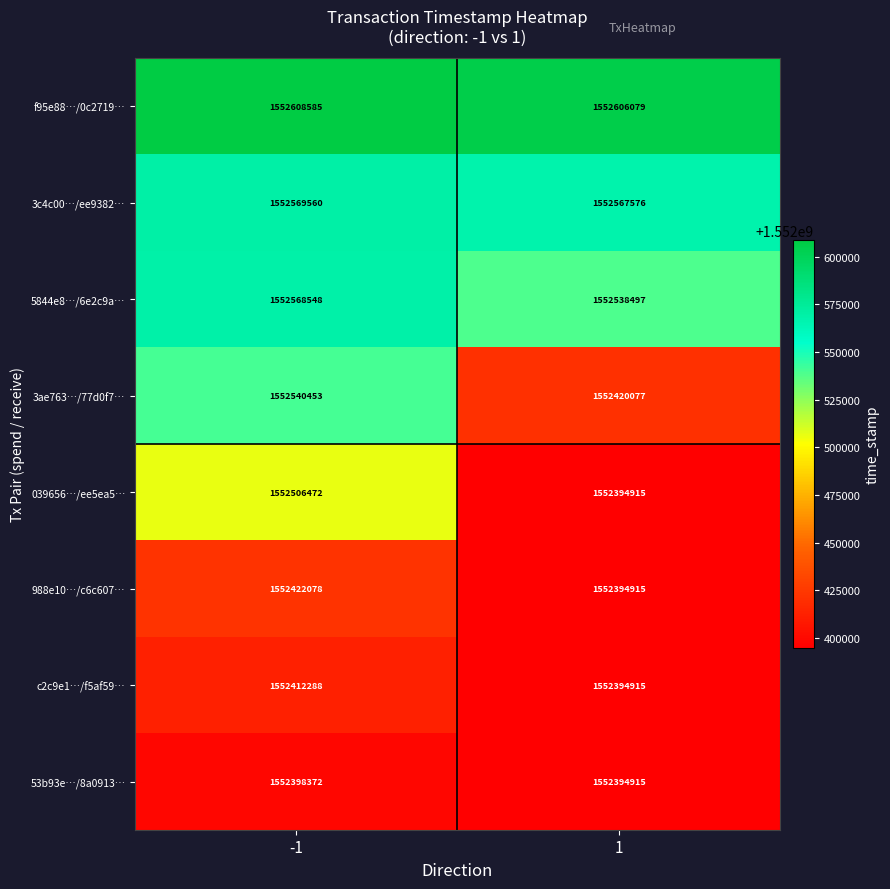

Reading right to left, extract all data points from this chart.

f95e88…/0c2719…: 1=1552606079	-1=1552608585
3c4c00…/ee9382…: 1=1552567576	-1=1552569560
5844e8…/6e2c9a…: 1=1552538497	-1=1552568548
3ae763…/77d0f7…: 1=1552420077	-1=1552540453
039656…/ee5ea5…: 1=1552394915	-1=1552506472
988e10…/c6c607…: 1=1552394915	-1=1552422078
c2c9e1…/f5af59…: 1=1552394915	-1=1552412288
53b93e…/8a0913…: 1=1552394915	-1=1552398372